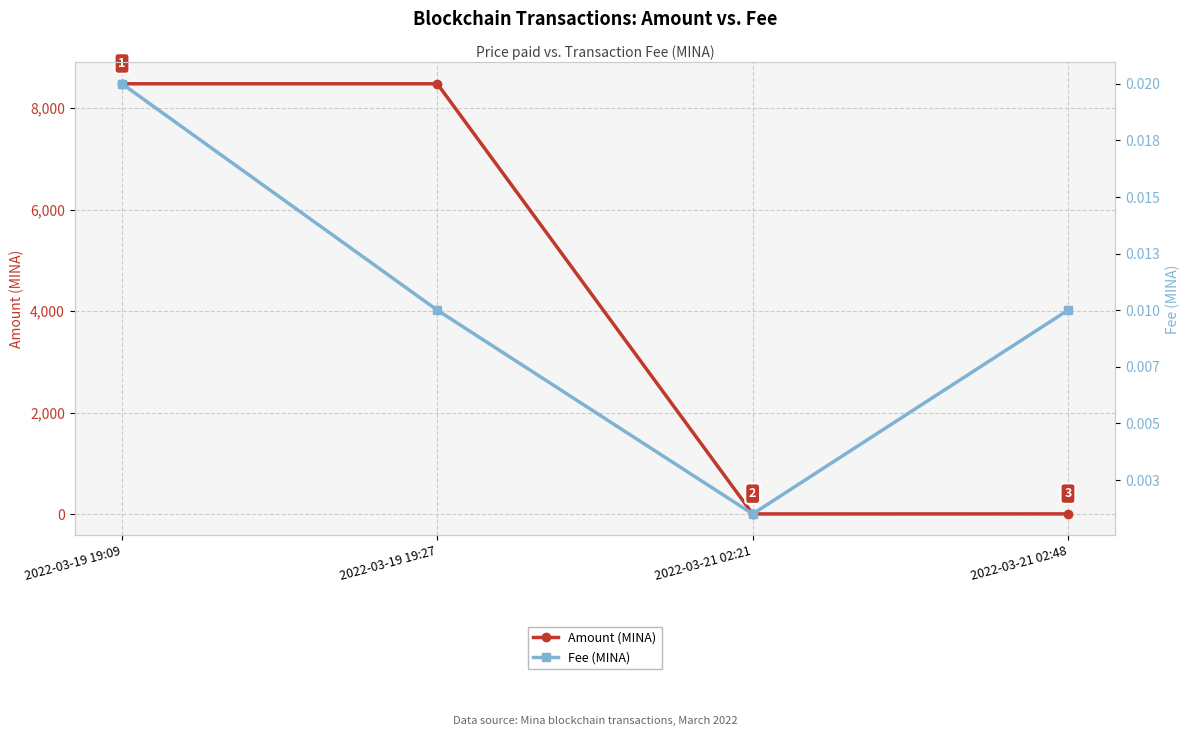

What is the label of the 3rd point from the right?

2022-03-19 19:27